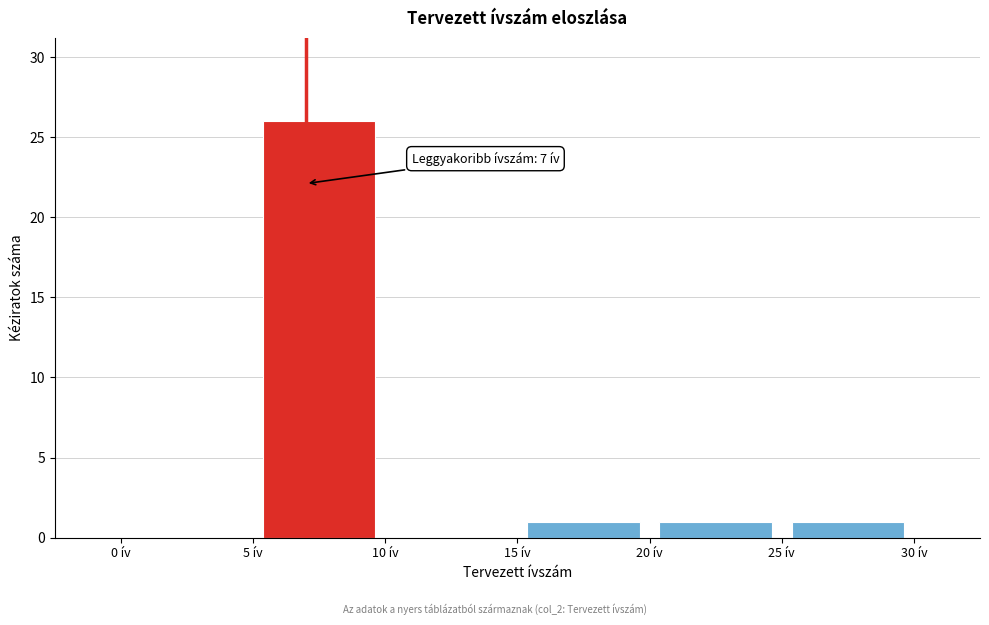

Which range on the x-axis has the tallest bar?

5 to 10